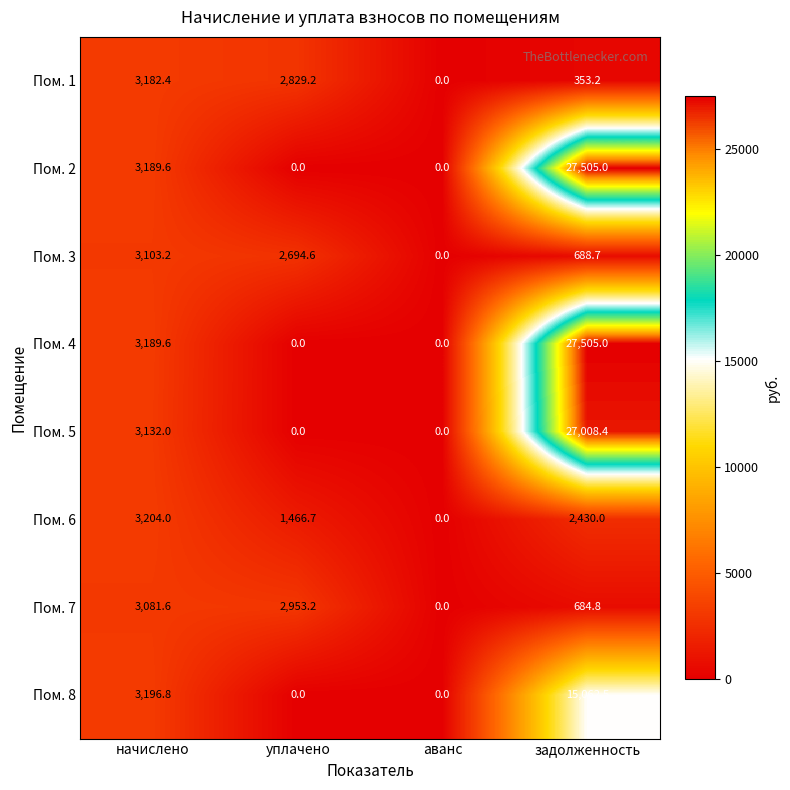

Rank the categories by Пом. 1 value from highest to lowest.

начислено, уплачено, задолженность, аванс